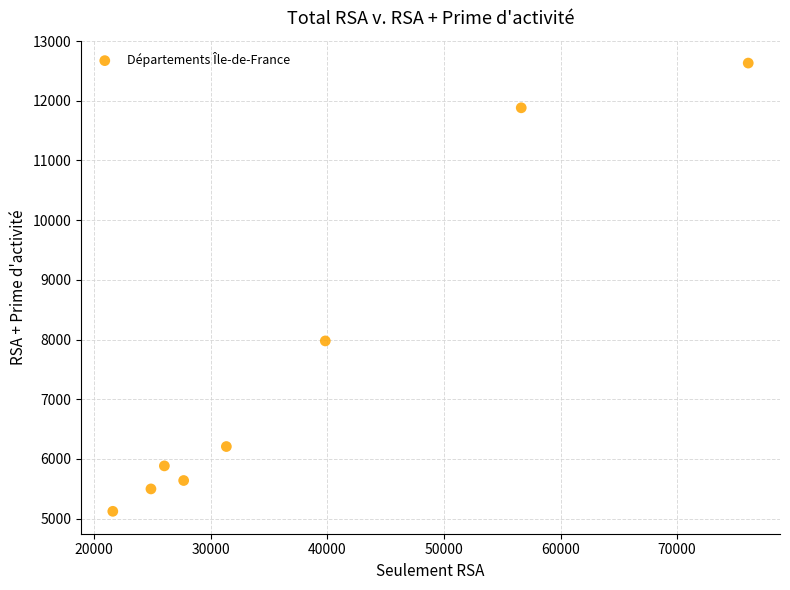

What Y value in the scatter plot is closest to 8877?

7977